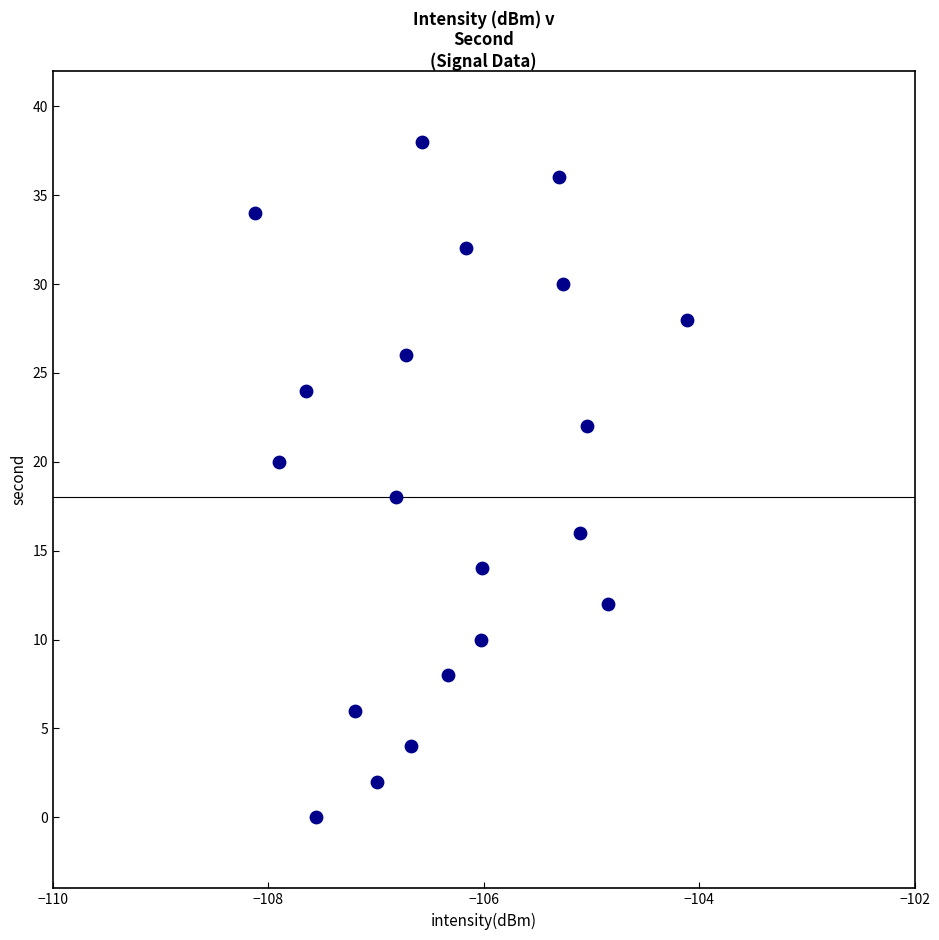

What is the range of Y values (max minus min)?

38